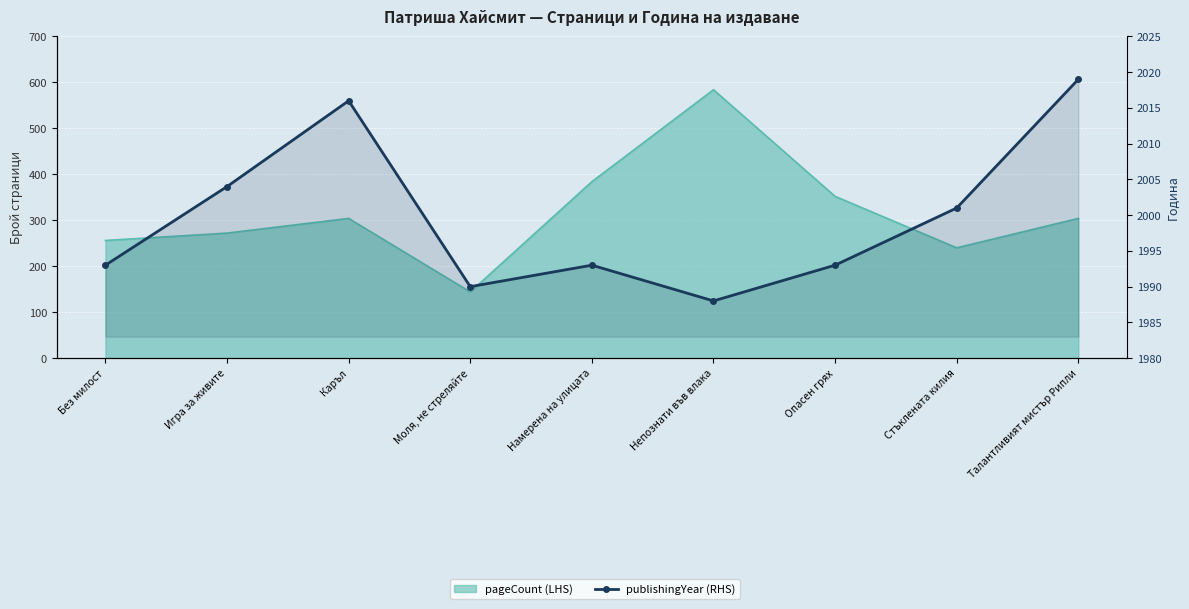

The value at Опасен грях is 1993. True or false?

True